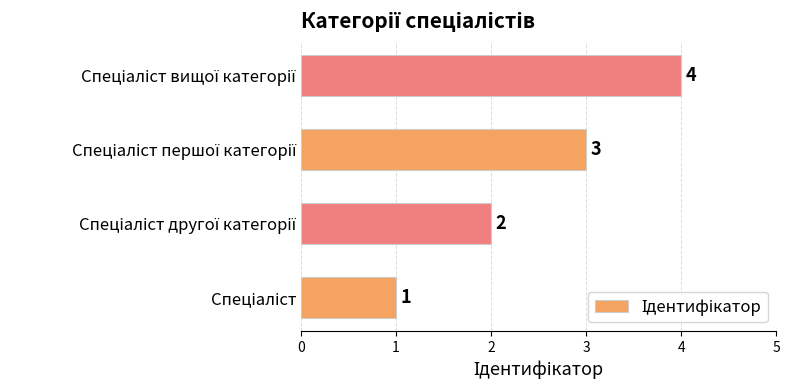

What is the smallest value displayed?

1